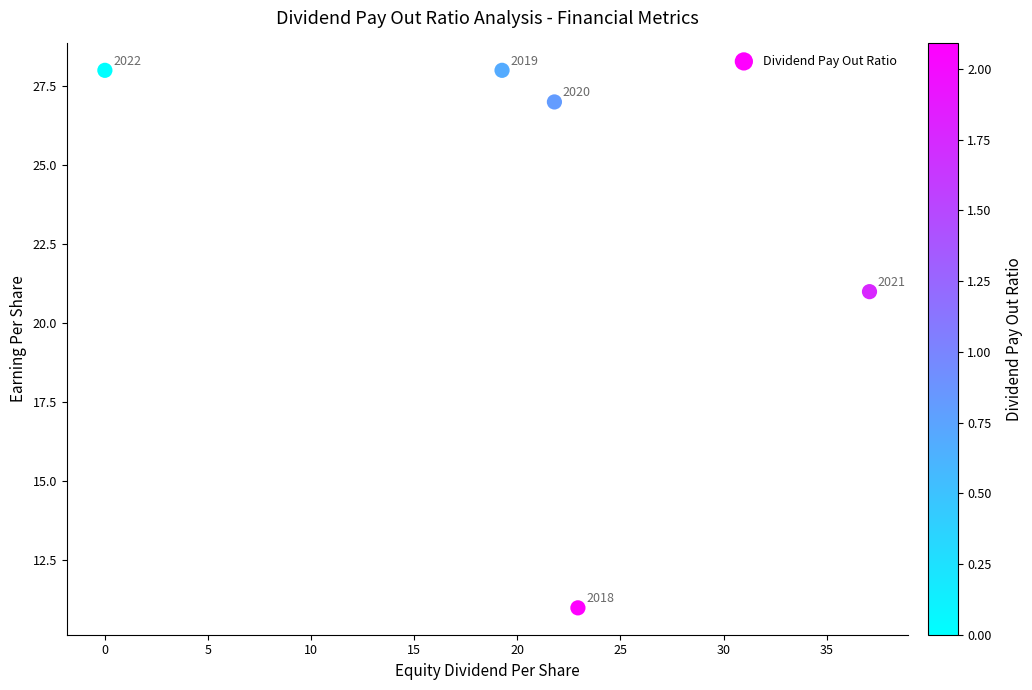

What is the range of Y values (max minus min)?

17